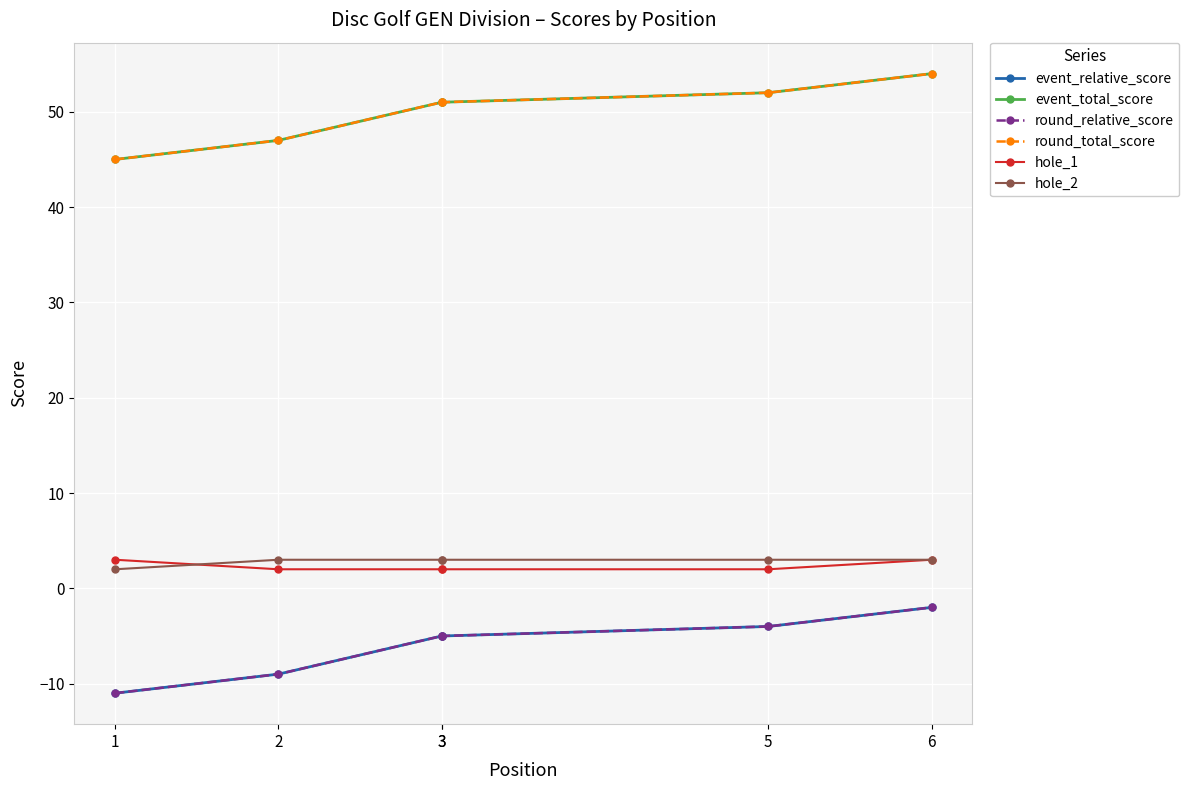

True or false: hole_1 and event_total_score cross at least once.

False